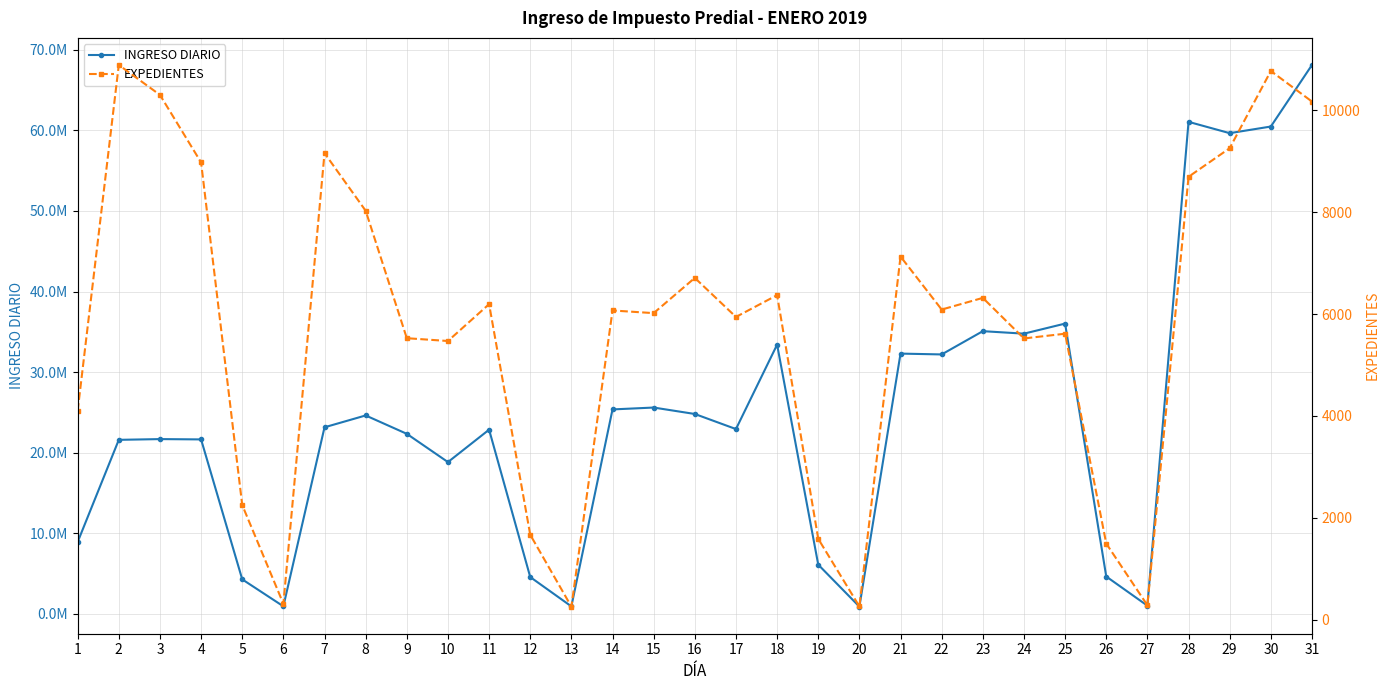

Rank the series by their average value, from highest to lowest.

INGRESO DIARIO, EXPEDIENTES